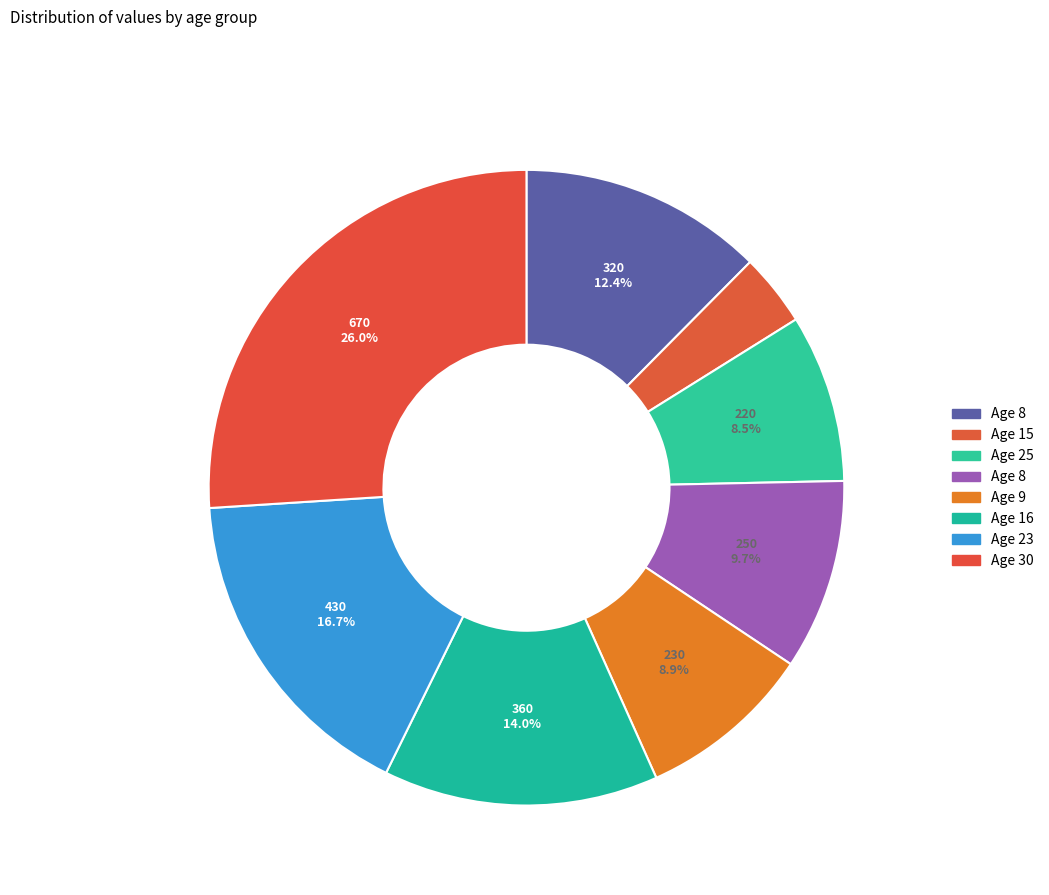

Count the number of slices in the pie.

8